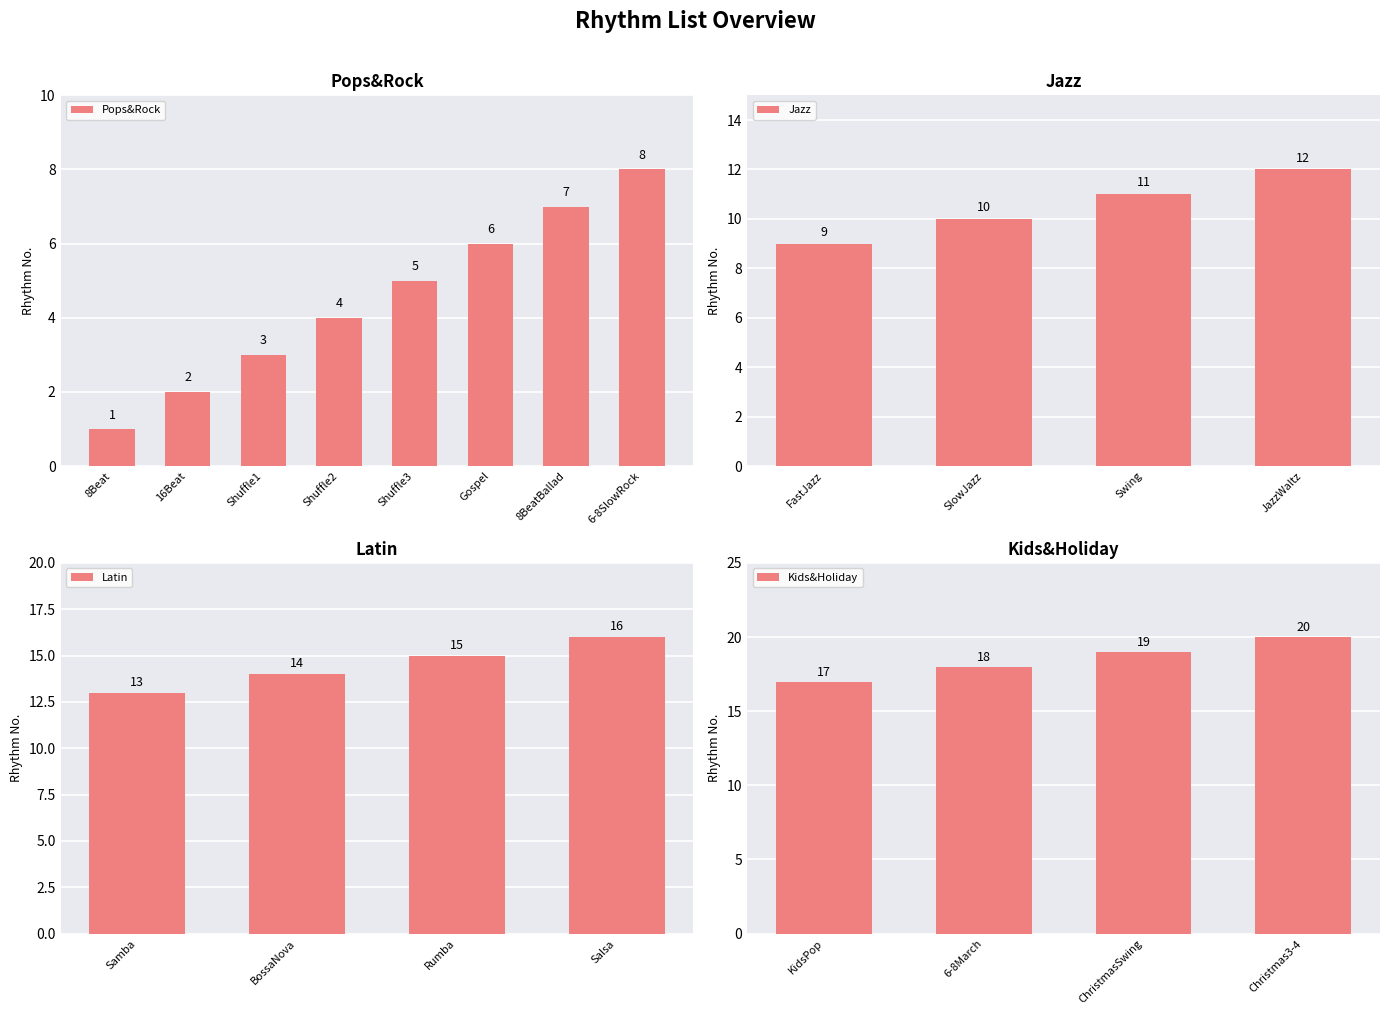

What is the difference between the second highest and minimum values in the Jazz series?

2